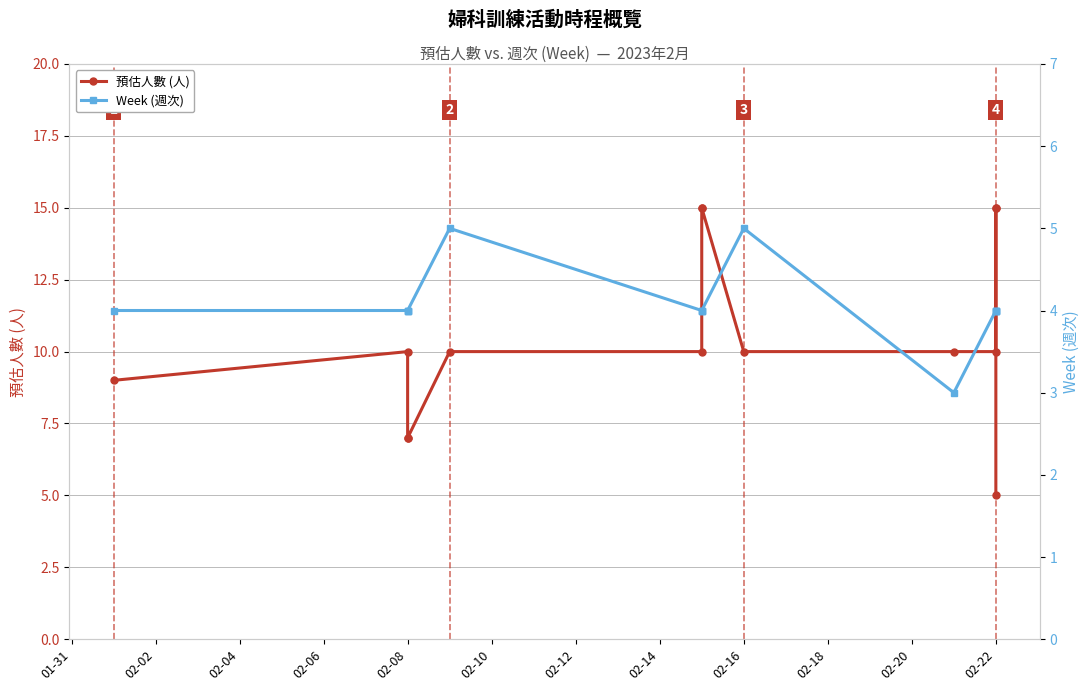

Is it true that 預估人數 (人) equals 10 at 02-22?

True